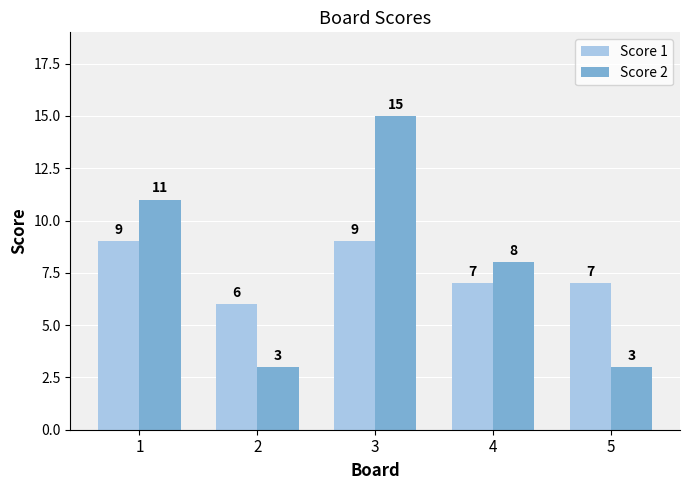

How many bars are there in total?

10